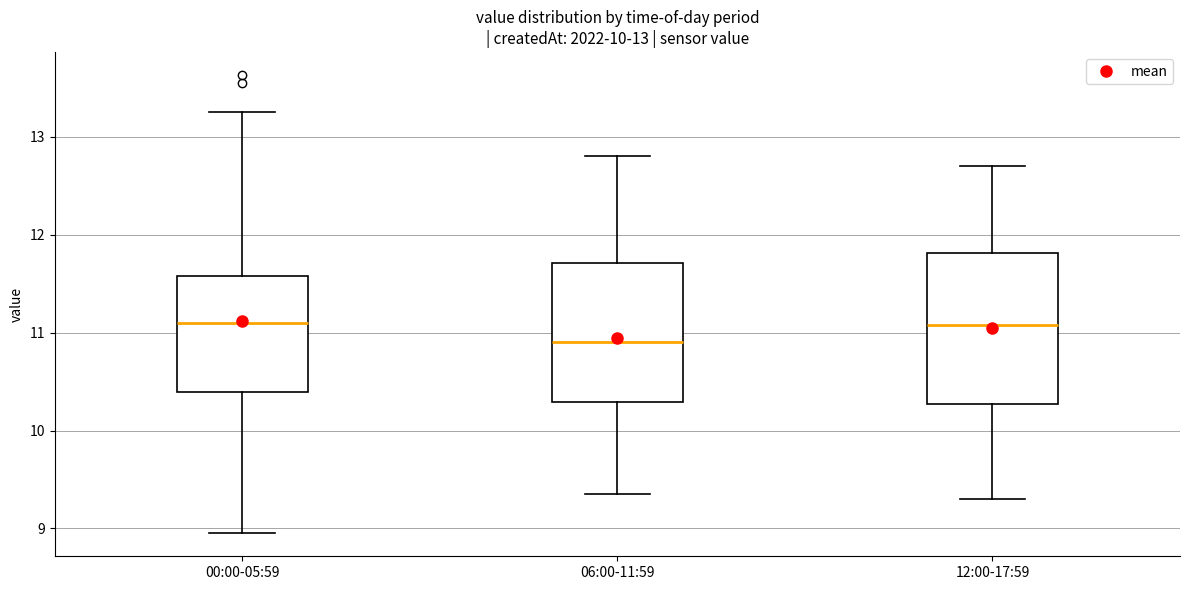

Which box has the lowest median line?

06:00-11:59